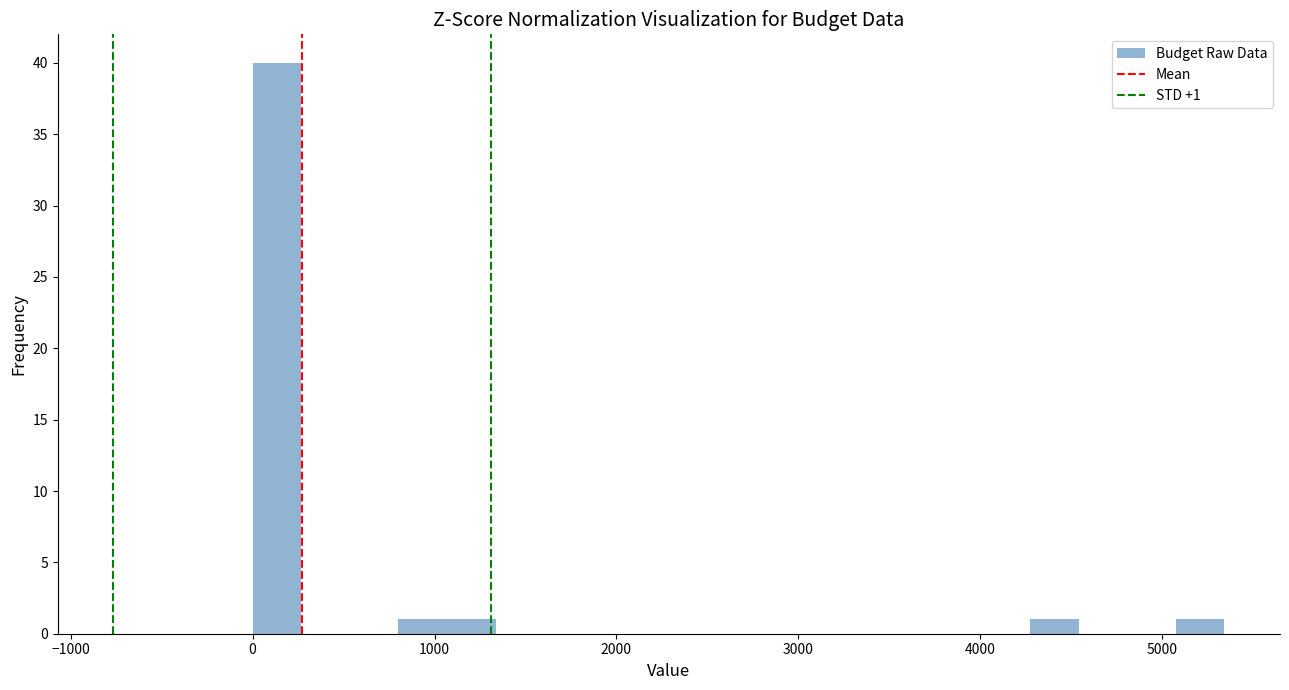

Around what value on the x-axis is the tallest bar? Give the approximate position of its centre, as read against the axis.

100